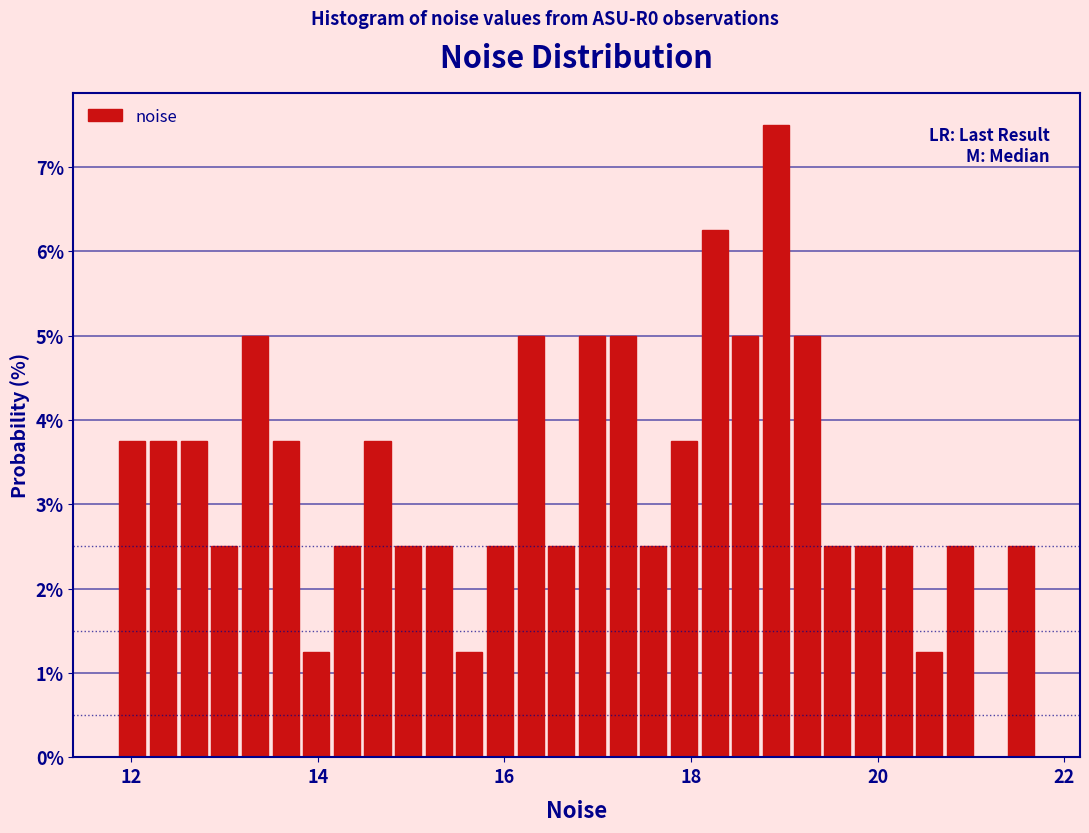

Read against the x-axis, roughly where is the centre of the tallest bar?

19.0